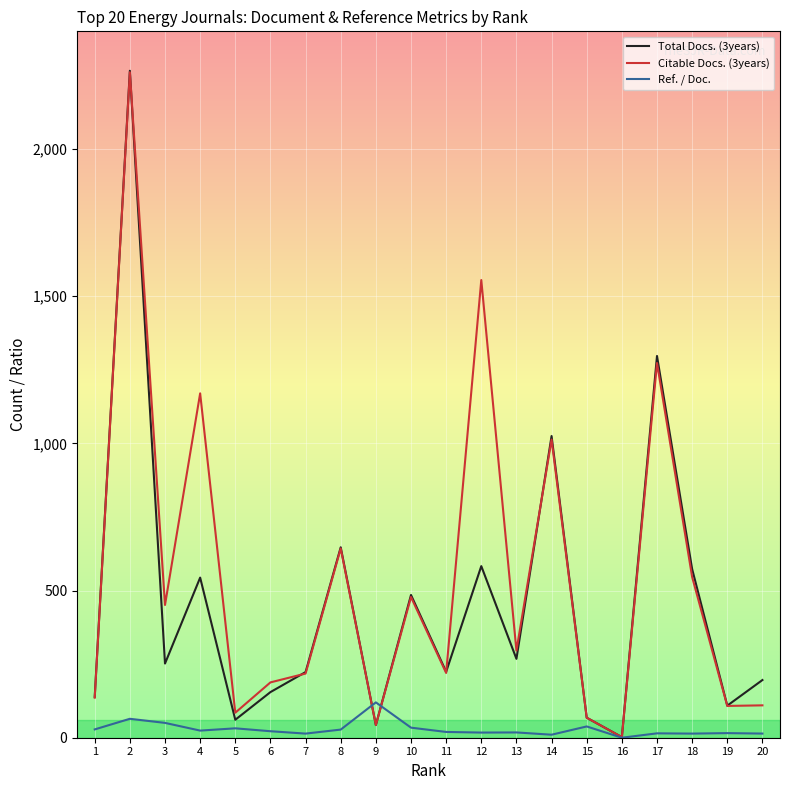

What is the difference between the maximum and minimum values in the Citable Docs. (3years) series?

2259.0